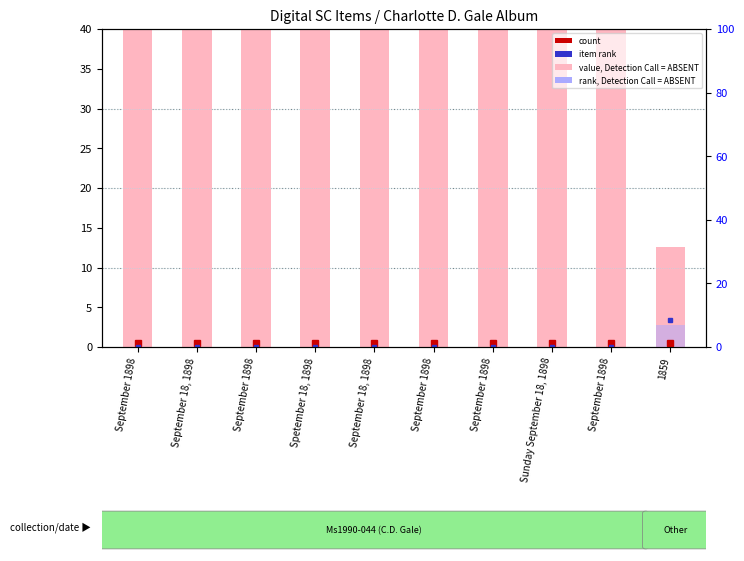

Which category has the lowest value in the percentile rank within the sample series?

September 1898